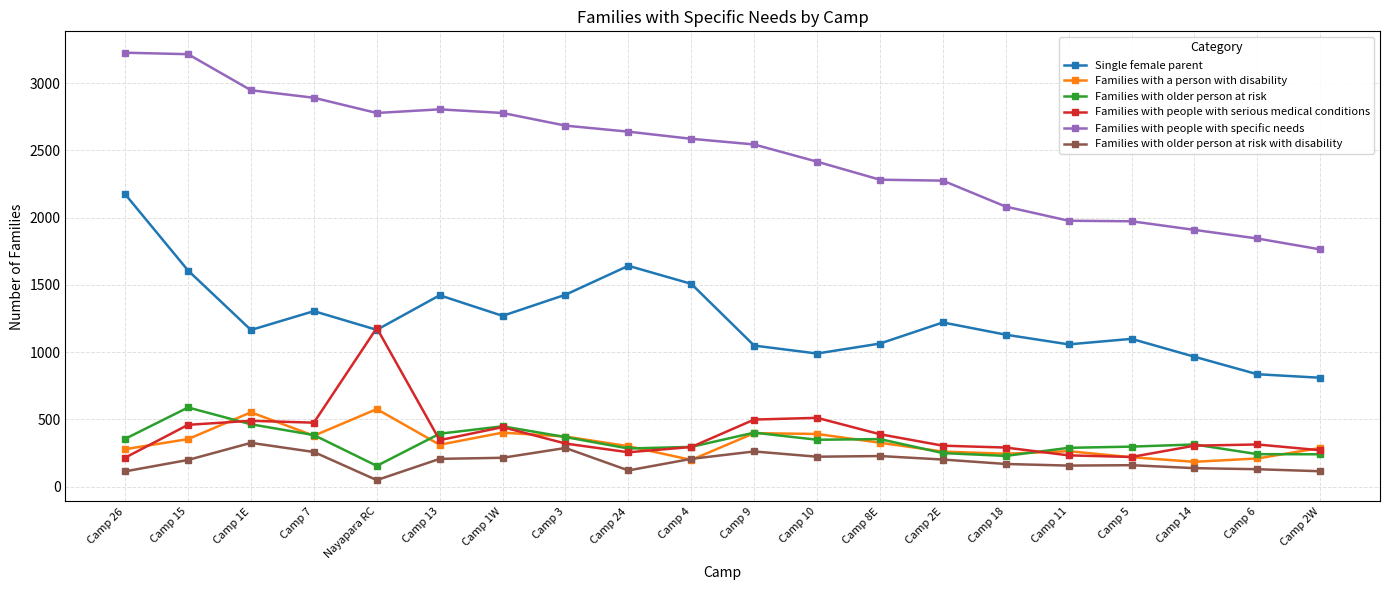

What is the sum of the Families with people with serious medical conditions values at Camp 1W and Camp 7?

919